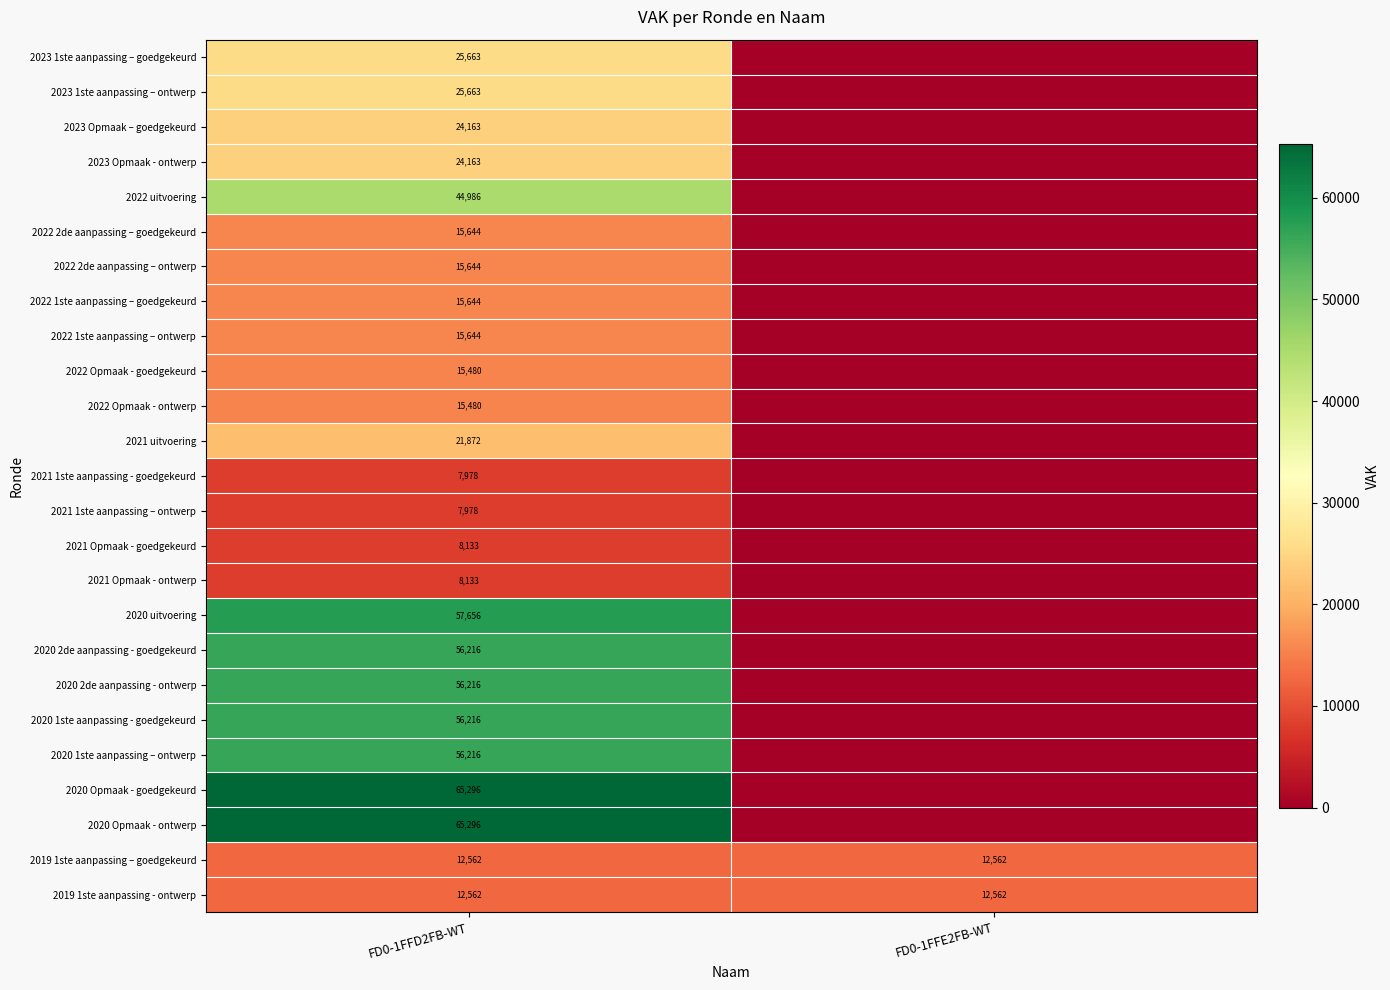

The 2019 1ste aanpassing – goedgekeurd series shows 12562 at FD0-1FFE2FB-WT. True or false?

True